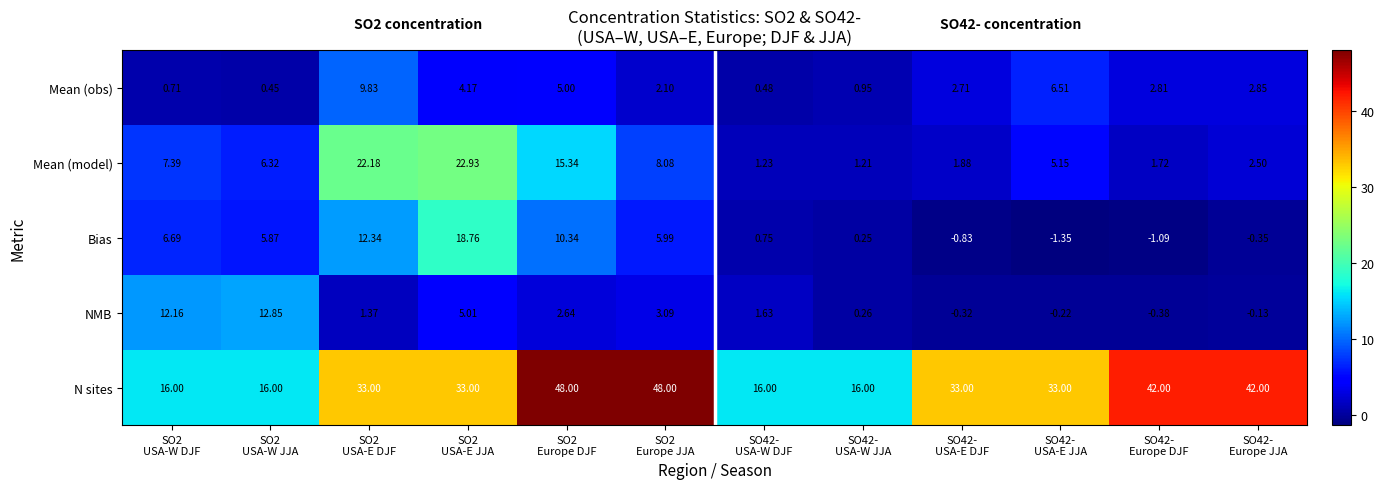

List the series in order of their peak value, lowest first.

Mean (obs), NMB, Bias, Mean (model), N sites